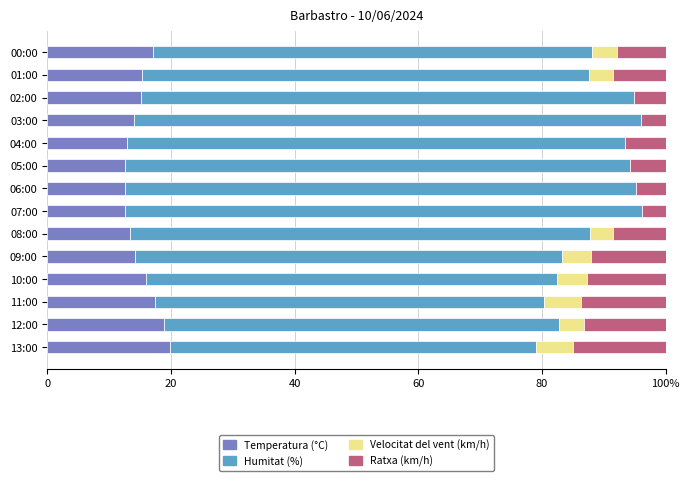

What is the difference between the maximum and second lowest values in the Temperatura (°C) series?

7.3